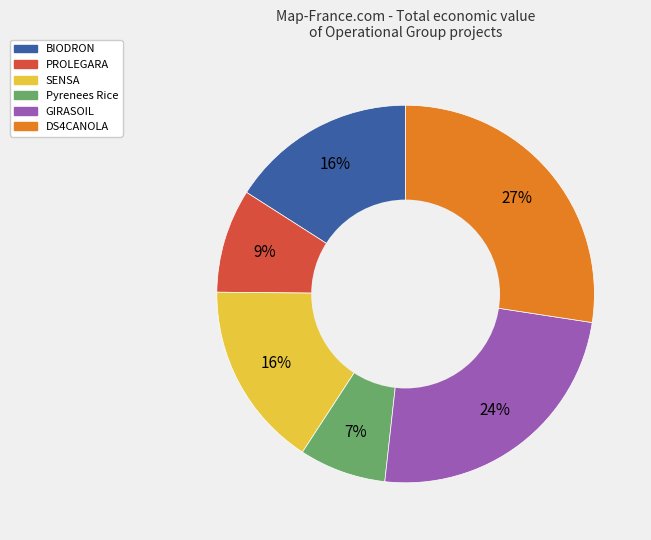

What is the ratio of the value at GIRASOIL to the value at DS4CANOLA?

0.9